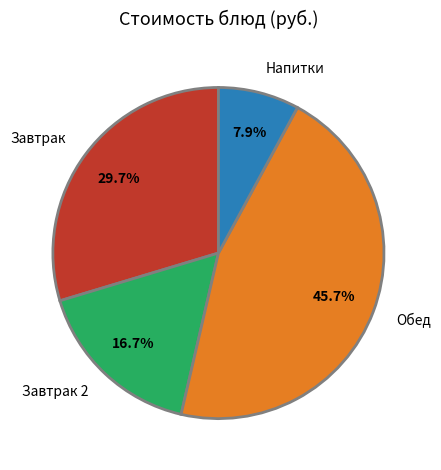

Rank the categories by value from lowest to highest.

Напитки, Завтрак 2, Завтрак, Обед